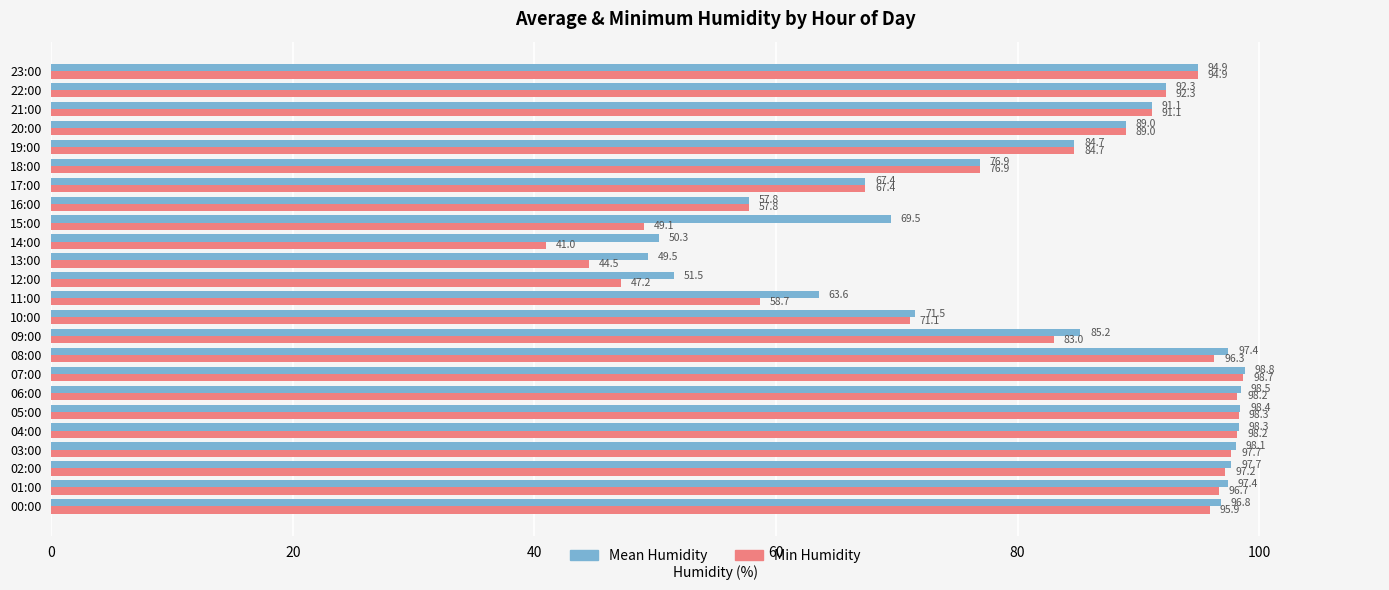

What is the minimum value for Mean Humidity?

49.5